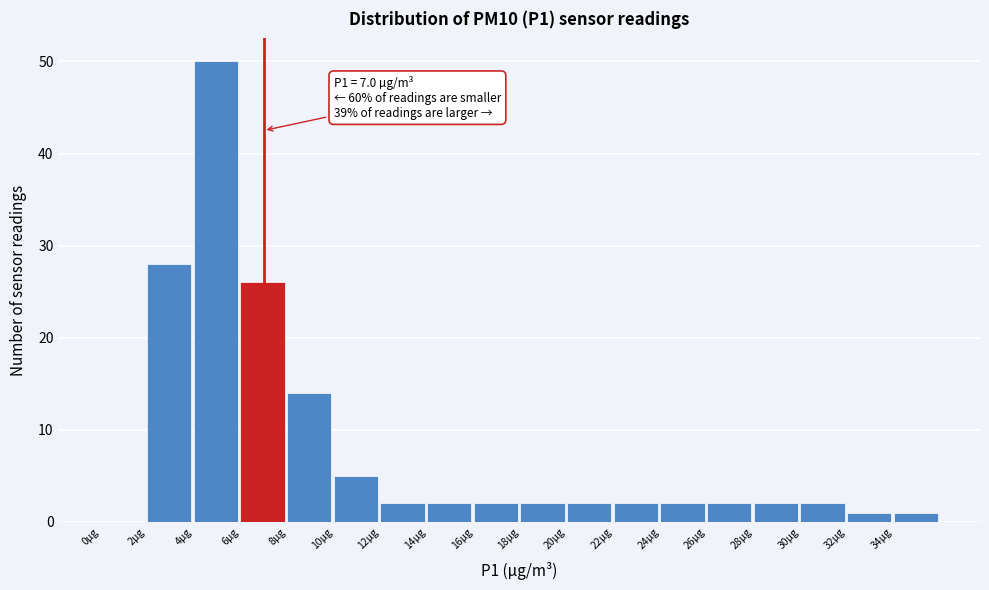

Which range on the x-axis has the tallest bar?

4 to 6